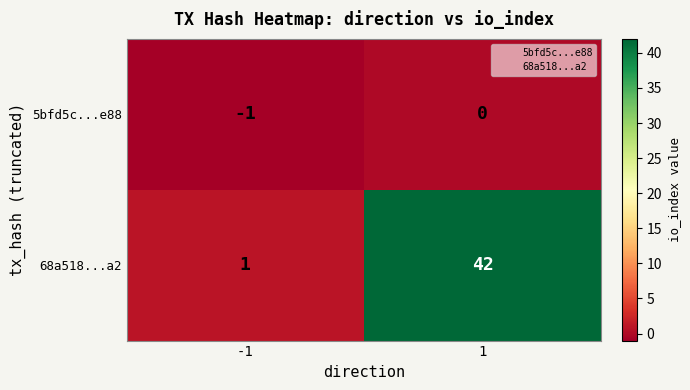

The value of 5bfd5c...e88 at 1 is 0. True or false?

True